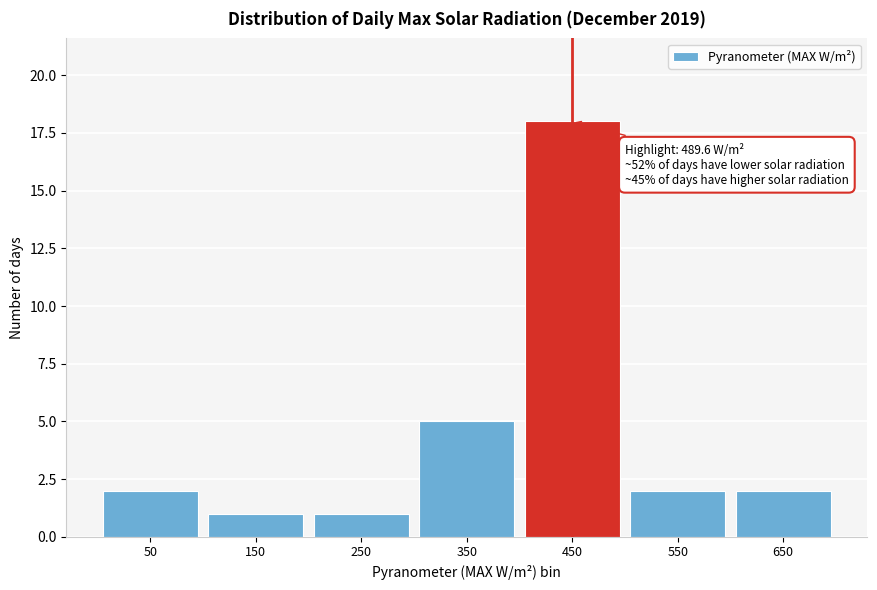

Reading left to right, extract all data points from this chart.

2	1	1	5	18	2	2